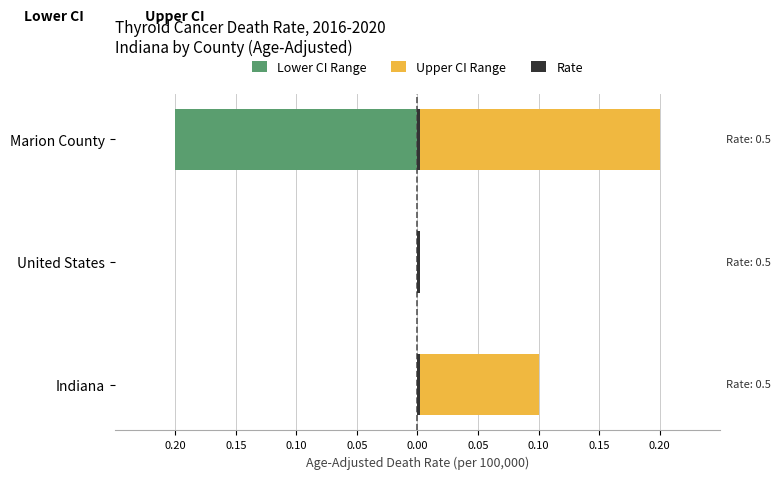

The value of Upper CI Range at United States is 0.1. True or false?

False